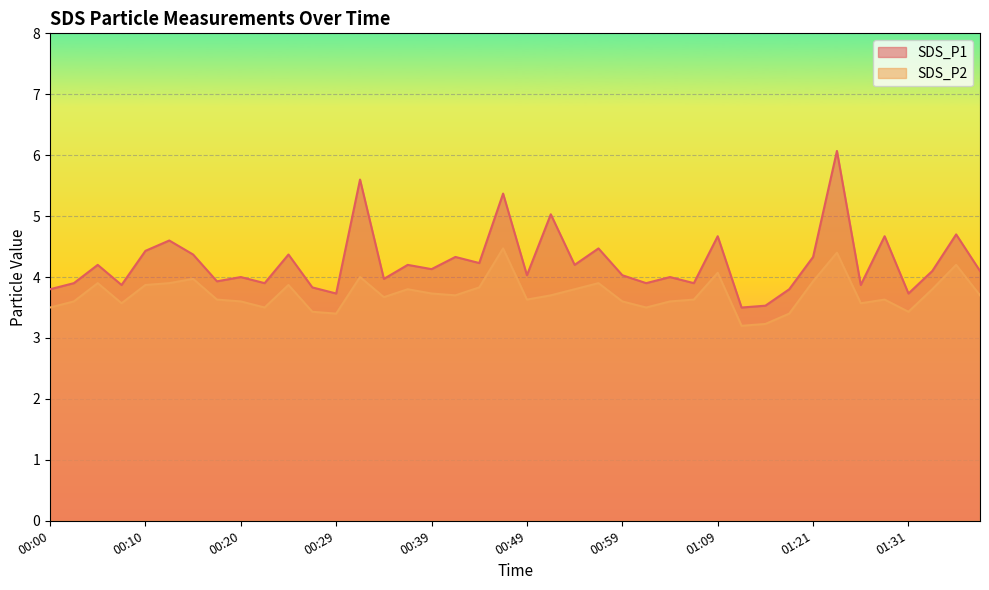

Which label corresponds to the largest value in the chart?

01:24